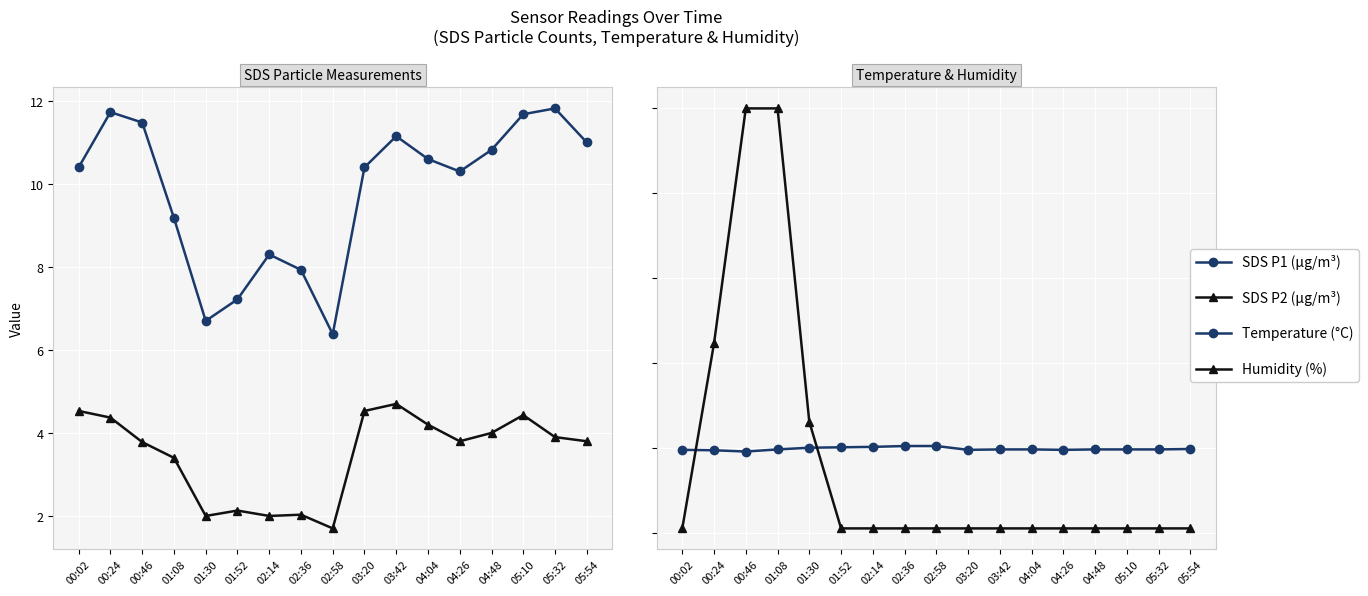

What is the label of the 11th point from the left?

03:42